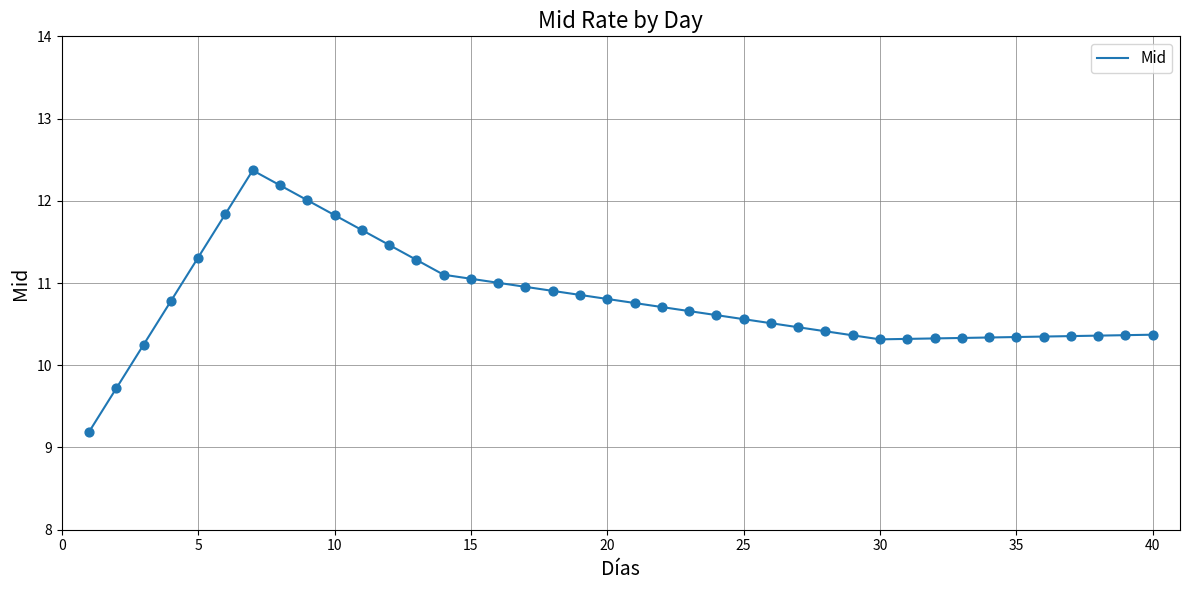

What is the maximum value shown in the chart?

12.4